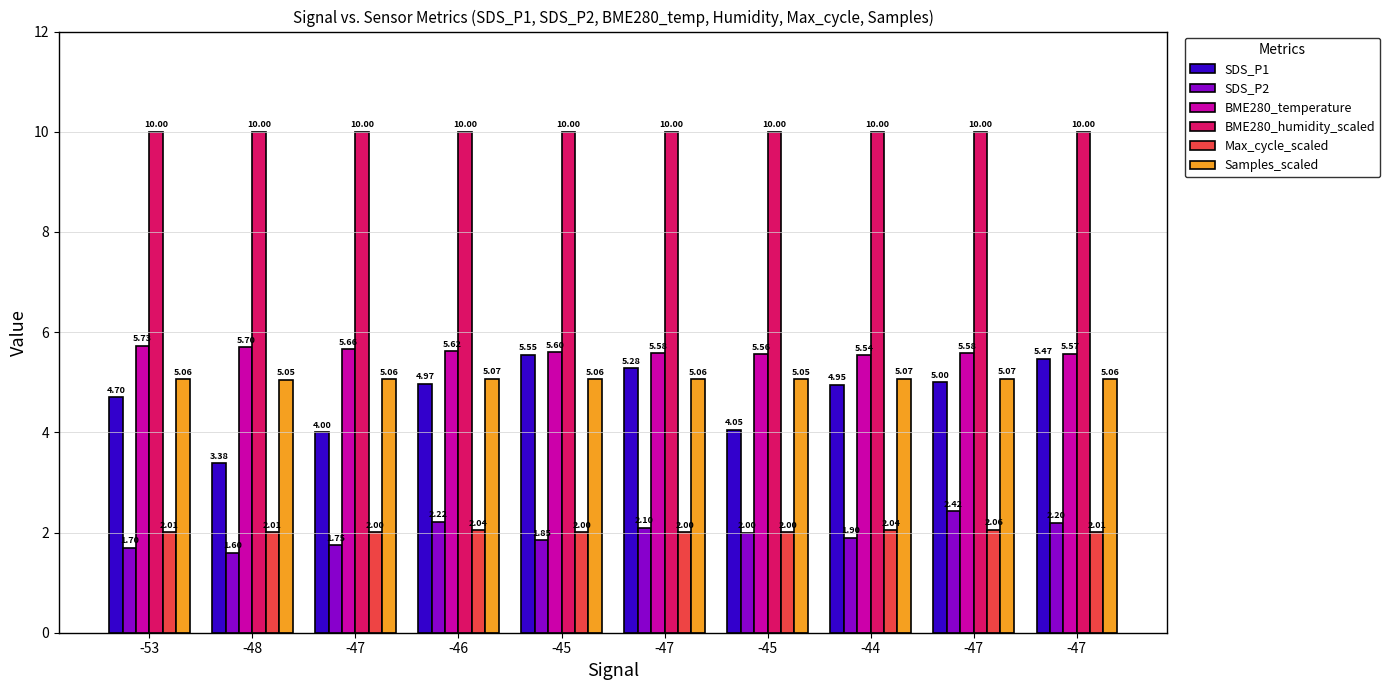

At which label is BME280_temperature closest to 5?

-44